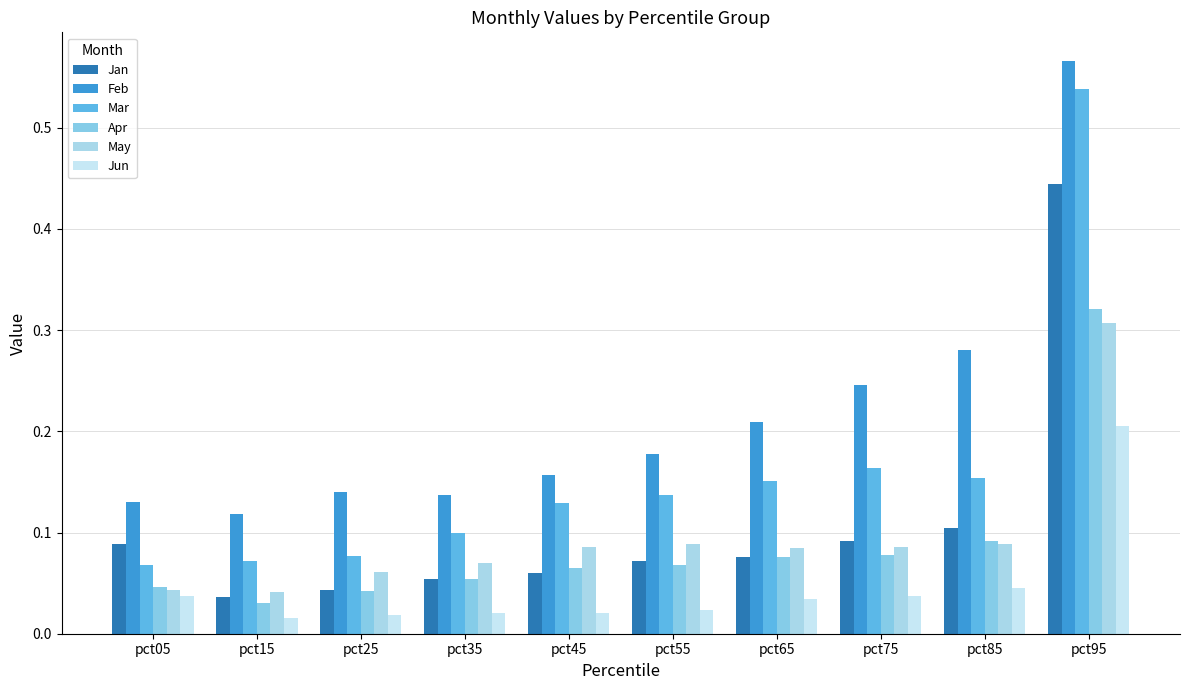

What is the spread (max minus min) of values at pct05?

0.1